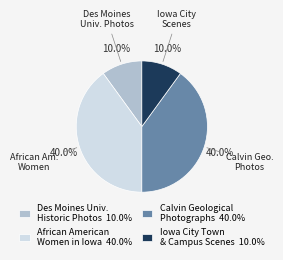

Does any single category account for the majority?

No